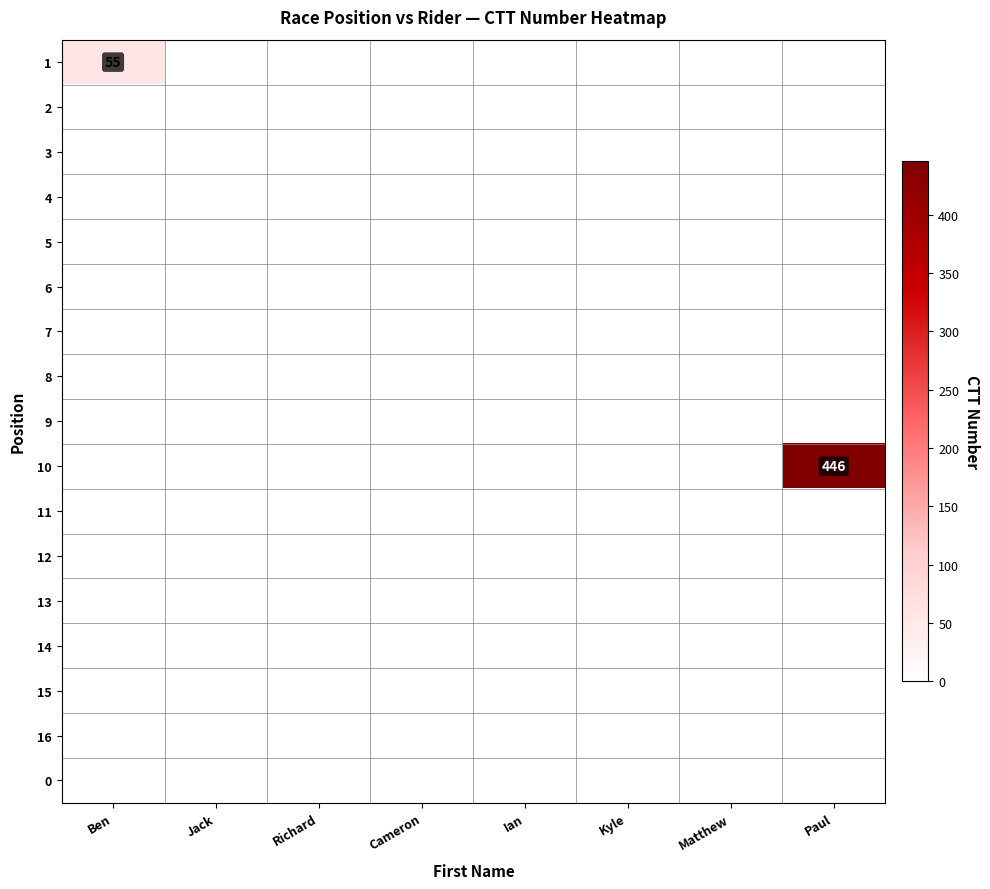

The value of 14 at Jack is 0. True or false?

True